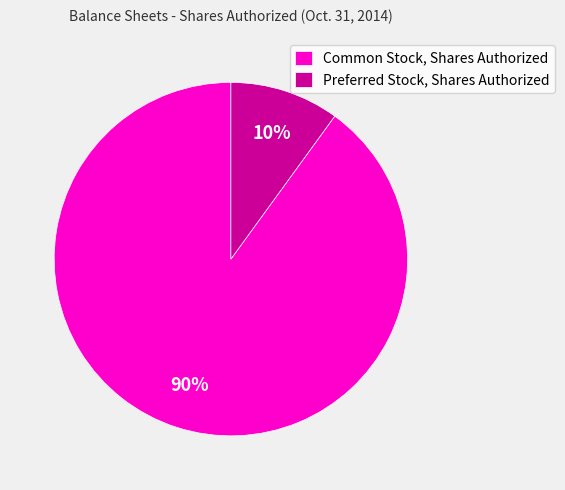

Rank the categories by value from highest to lowest.

Common Stock, Shares Authorized, Preferred Stock, Shares Authorized